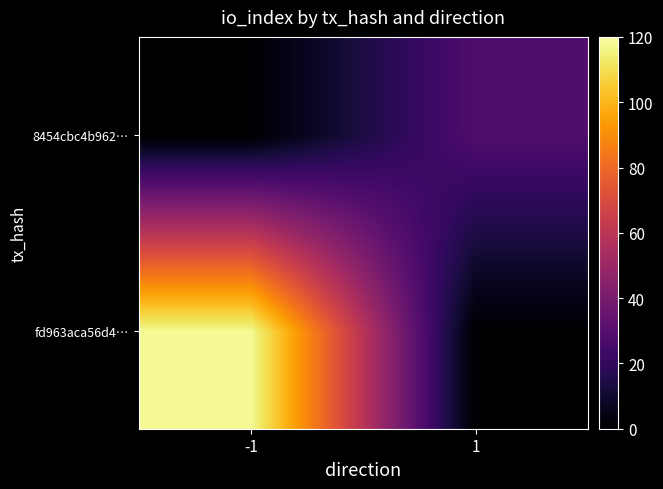

Reading left to right, extract all data points from this chart.

fd963aca56d4…: -1=118	1=0
8454cbc4b962…: -1=0	1=28